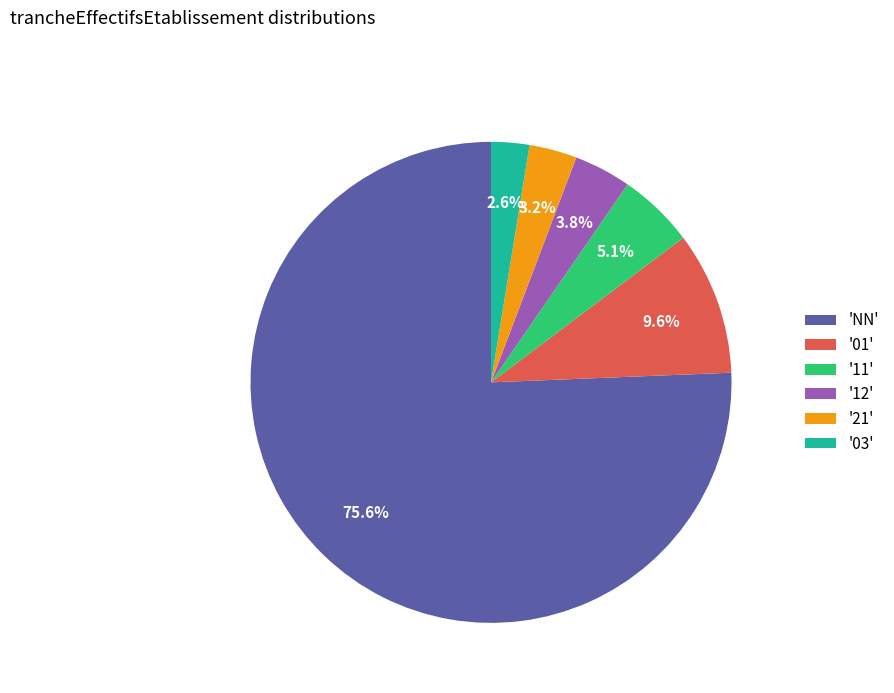

What portion of the pie excludes '12'?

96.2%